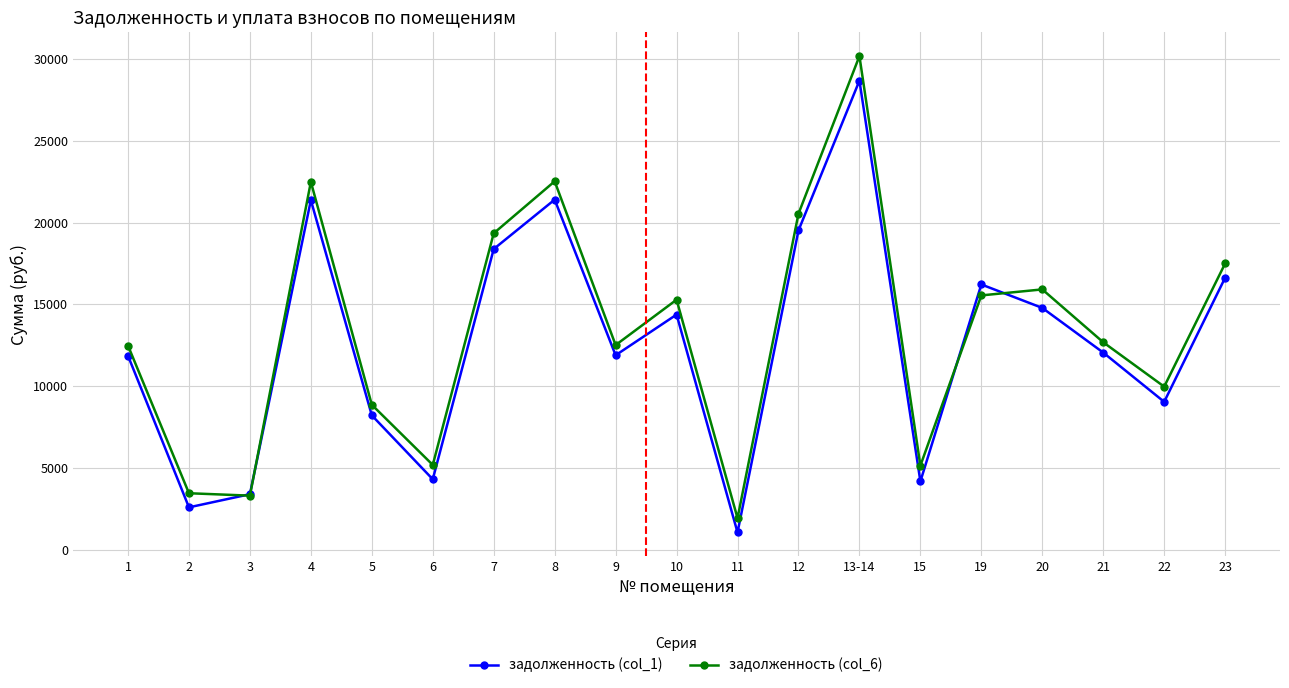

What is the value of the задолженность (col_1) point at the 19th from the left?

16631.8